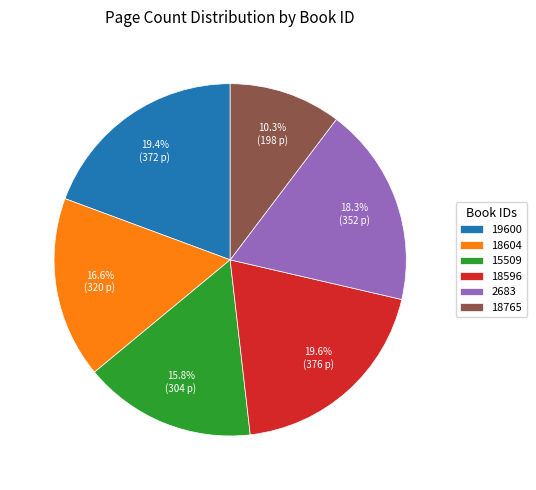

Does 15509 represent more than half of the total?

No